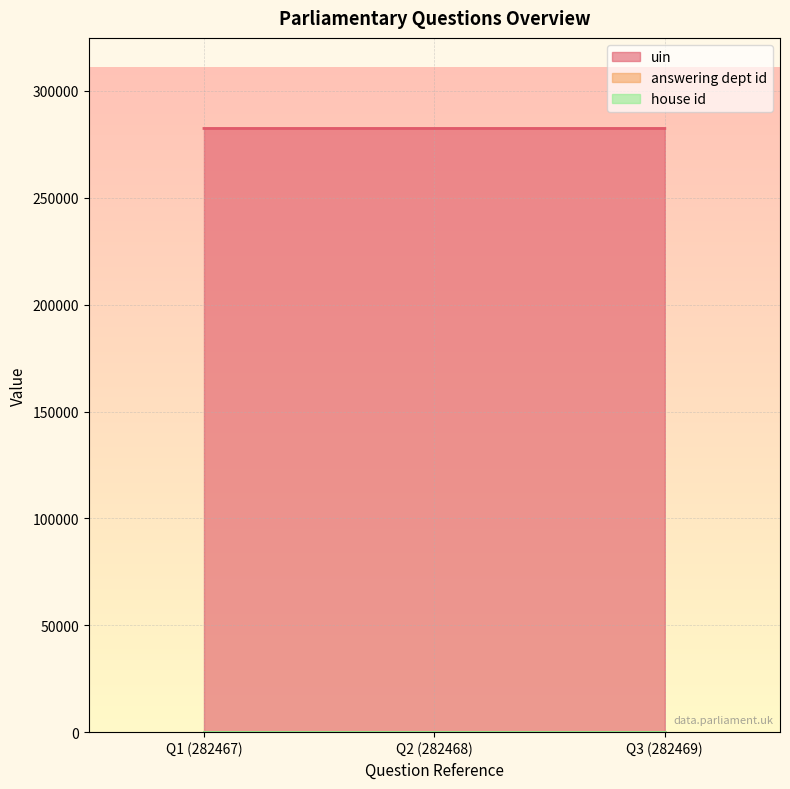

Rank the series by their maximum value, from highest to lowest.

uin, answering dept id, house id